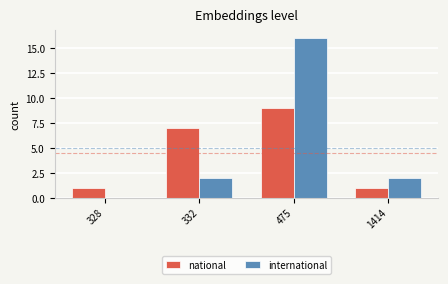

Which category has the highest value in the national series?

475